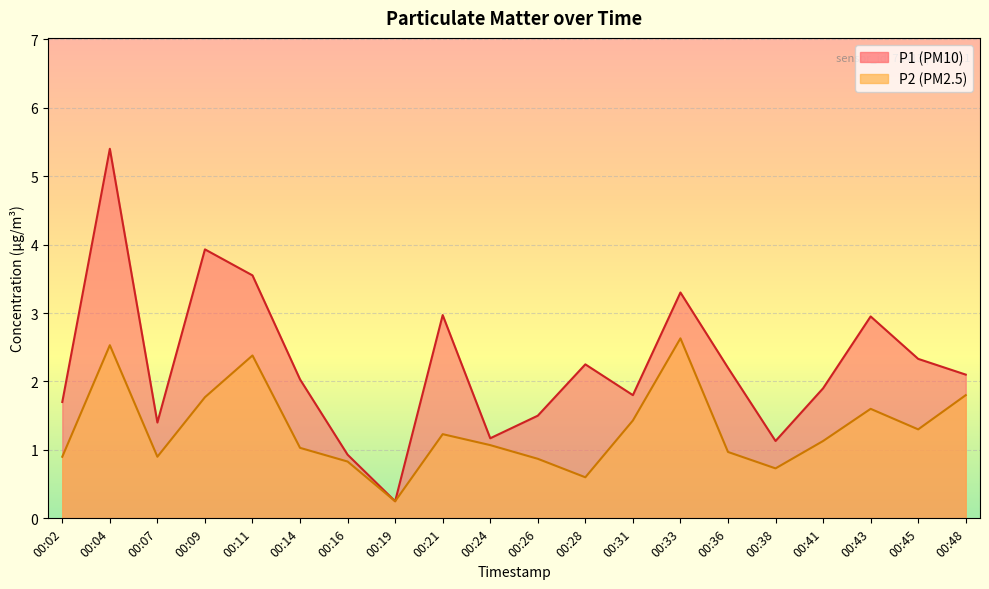

At which category does the chart reach its peak across all series?

00:04